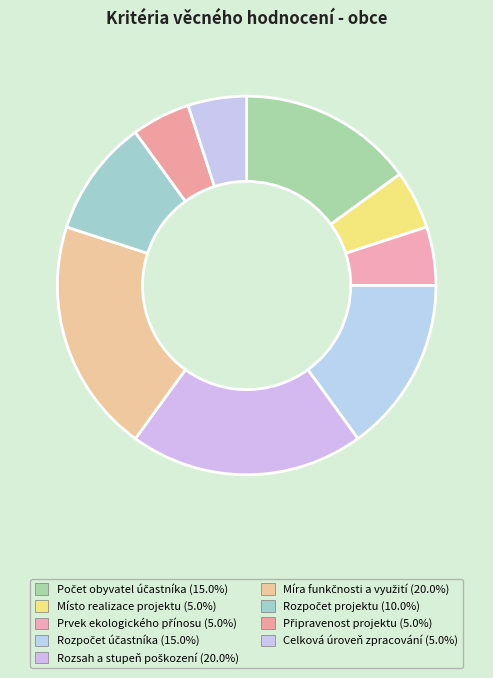

Rank the categories by value from highest to lowest.

Rozsah a stupeň poškození, Míra funkčnosti a využití, Počet obyvatel účastníka, Rozpočet účastníka, Rozpočet projektu, Místo realizace projektu, Prvek ekologického přínosu, Připravenost projektu, Celková úroveň zpracování